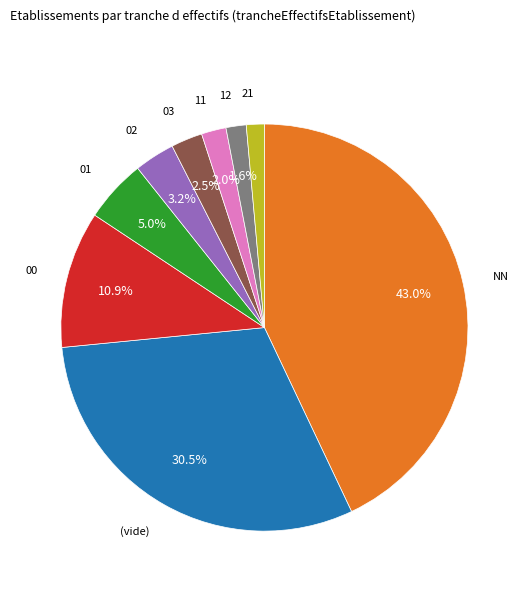

Does any single category account for the majority?

No